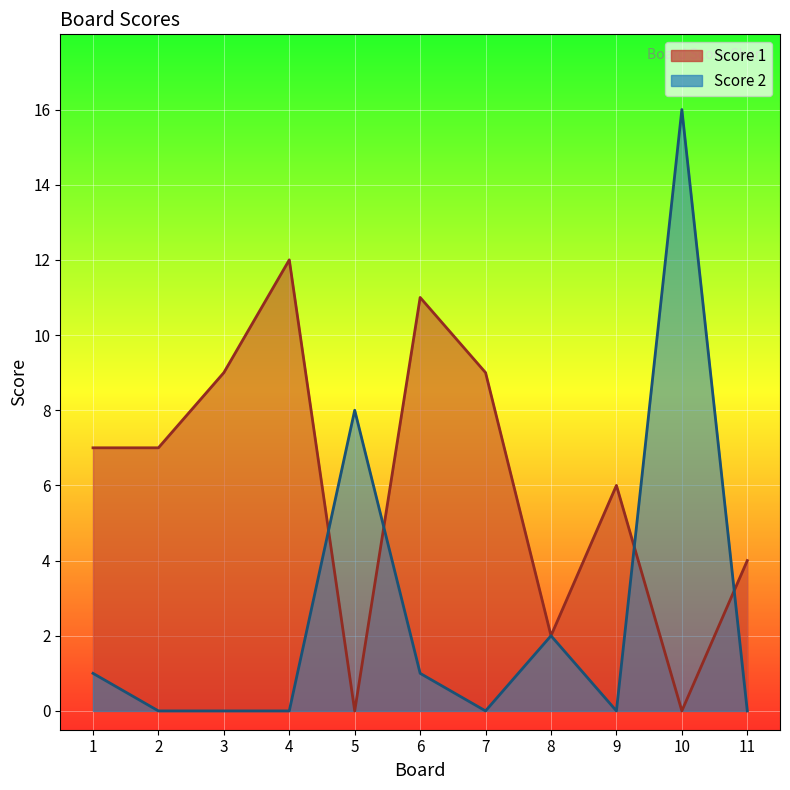

What is the sum of all Score 1 values?

67